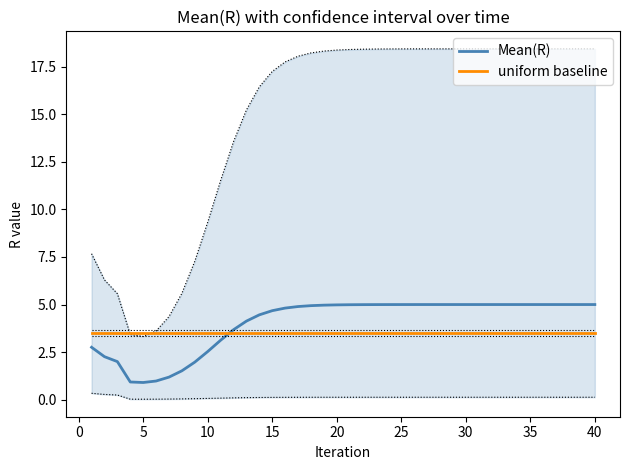

What is the sum of all uniform baseline values?

140.0